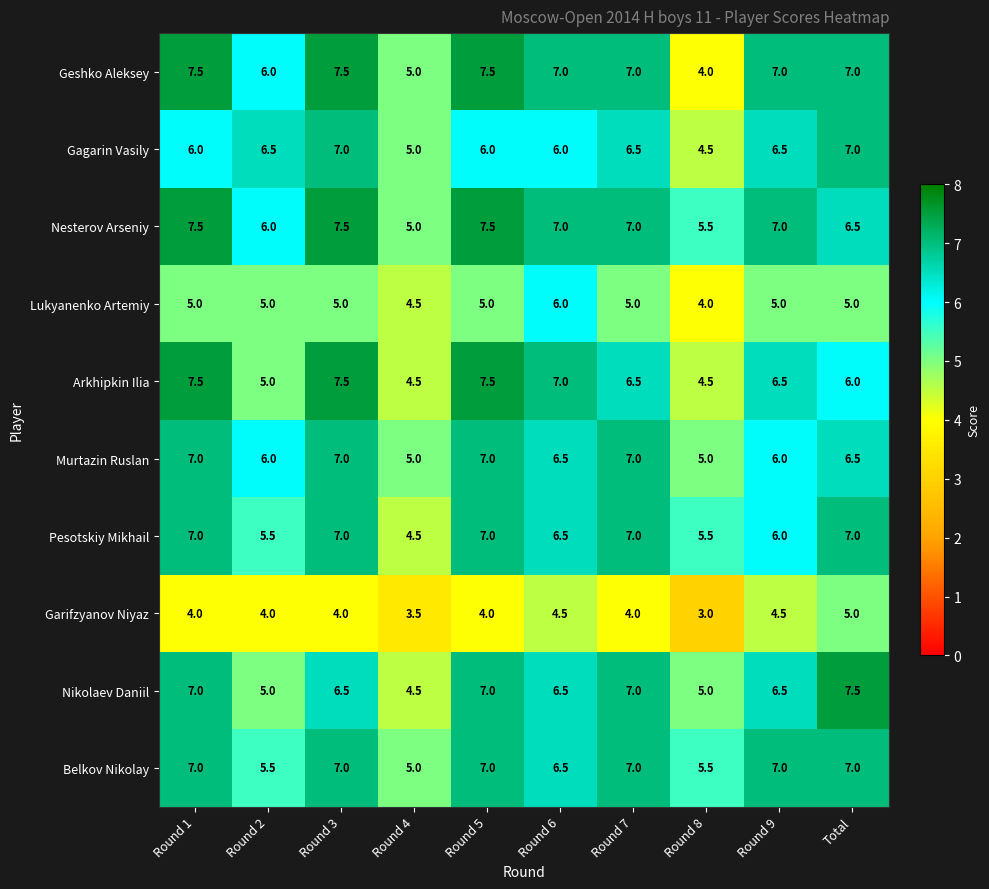

What is the difference between the Murtazin Ruslan values at Round 9 and Round 8?

1.0